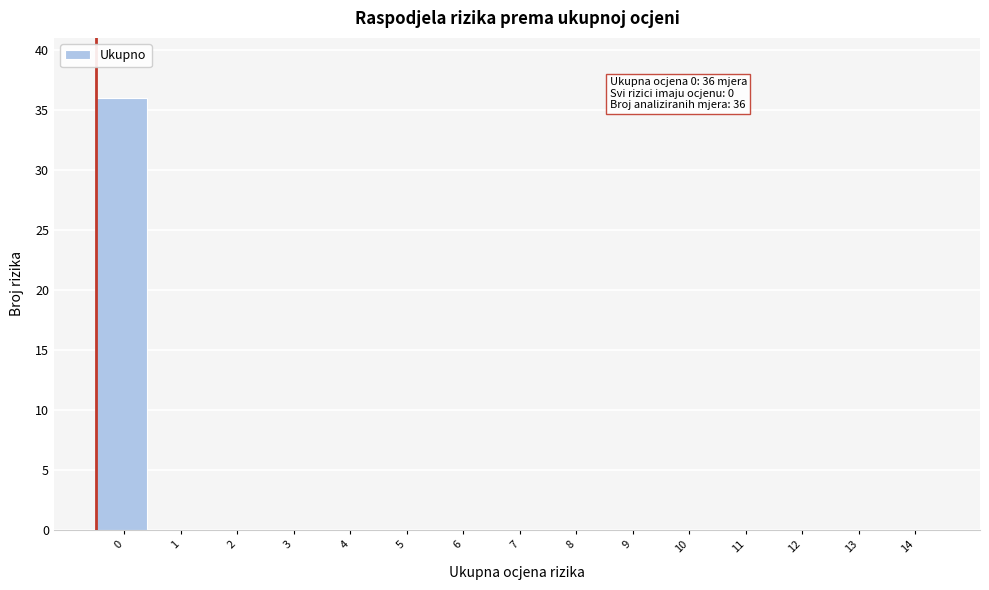

Reading left to right, list all the values displayed in this chart.

0=36	1=0	2=0	3=0	4=0	5=0	6=0	7=0	8=0	9=0	10=0	11=0	12=0	13=0	14=0